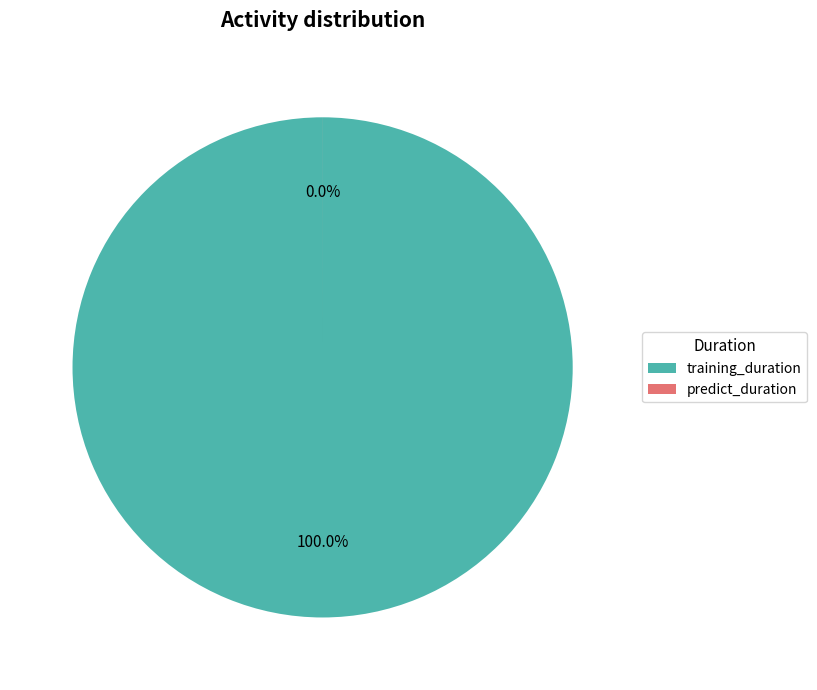

Rank the categories by value from lowest to highest.

predict_duration, training_duration